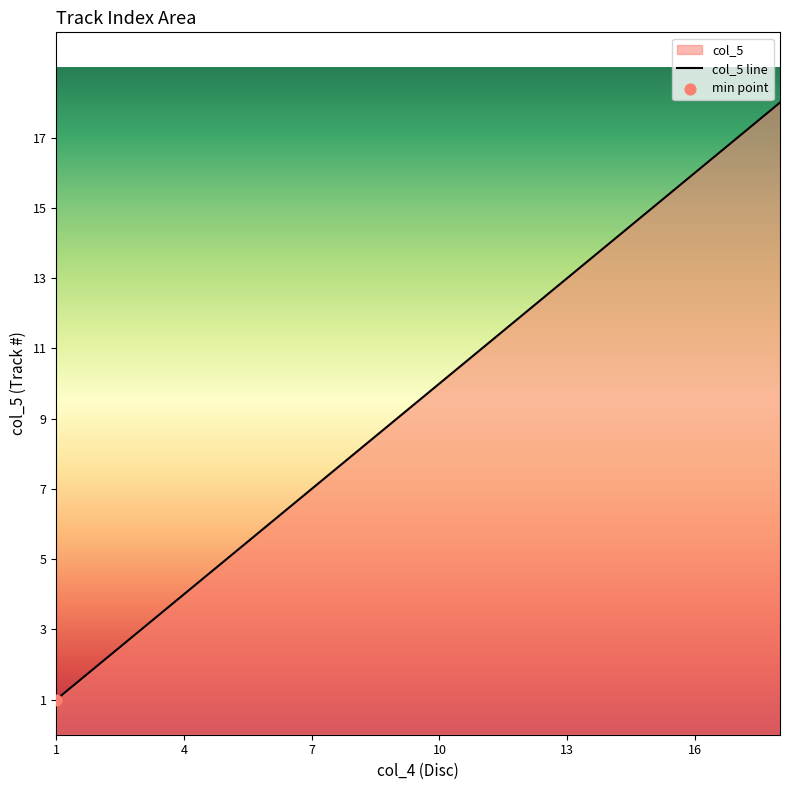

Is it true that the value at 4 is 4?

True